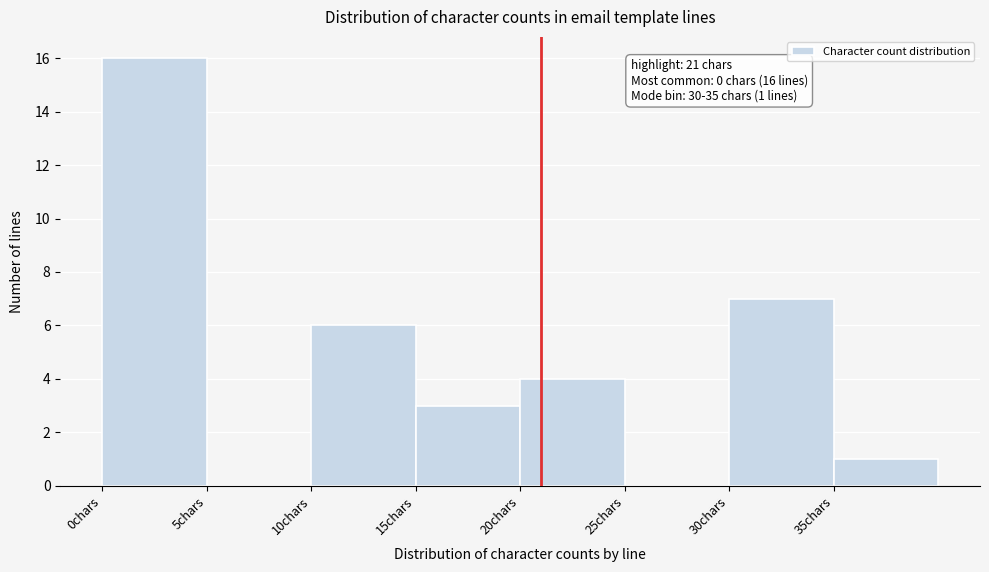

Which range on the x-axis has the tallest bar?

0 to 5